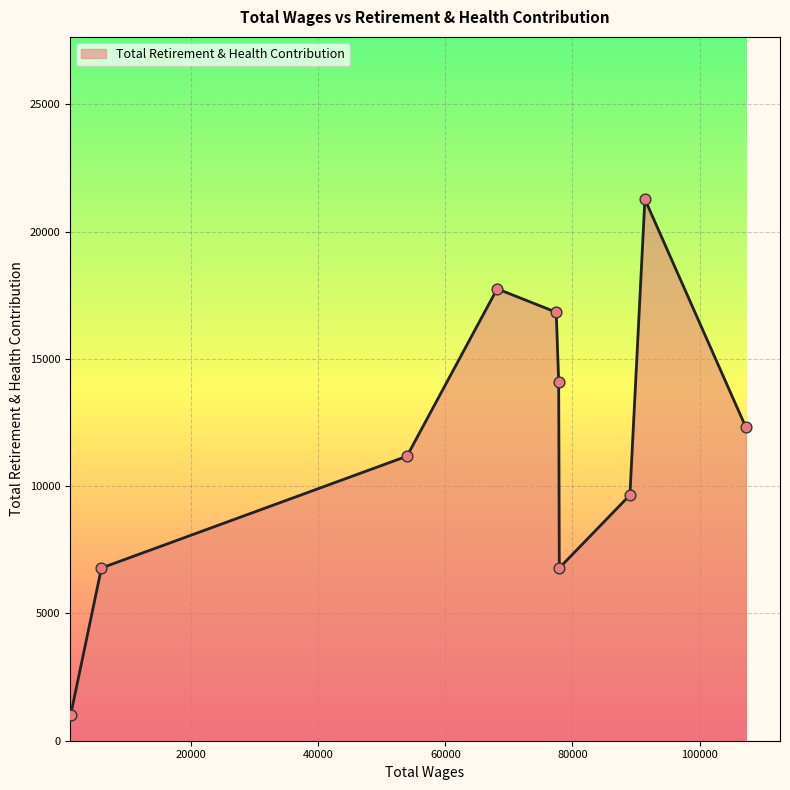

What is the maximum value shown in the chart?

21274